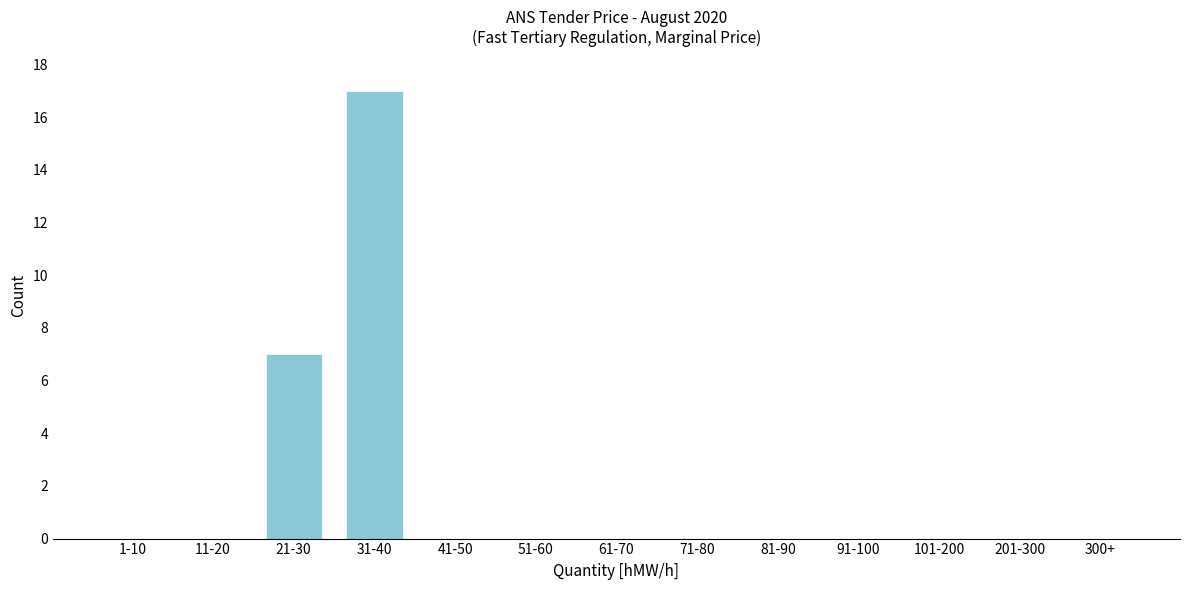

Reading left to right, what are all the values shown in this chart?

1-10=0	11-20=0	21-30=7	31-40=17	41-50=0	51-60=0	61-70=0	71-80=0	81-90=0	91-100=0	101-200=0	201-300=0	300+=0